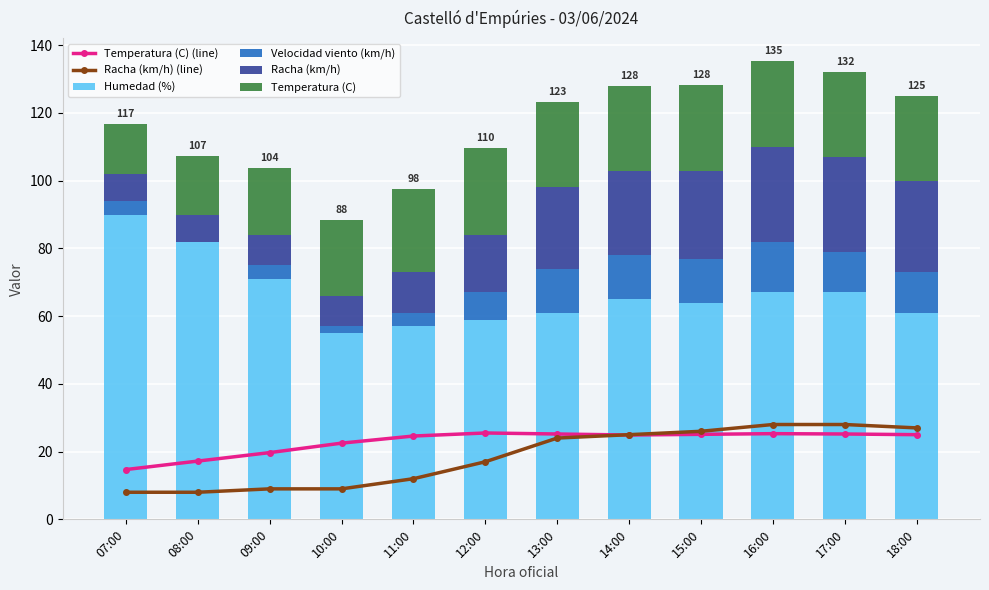

Which series has the largest total across all categories?

Humedad (%)